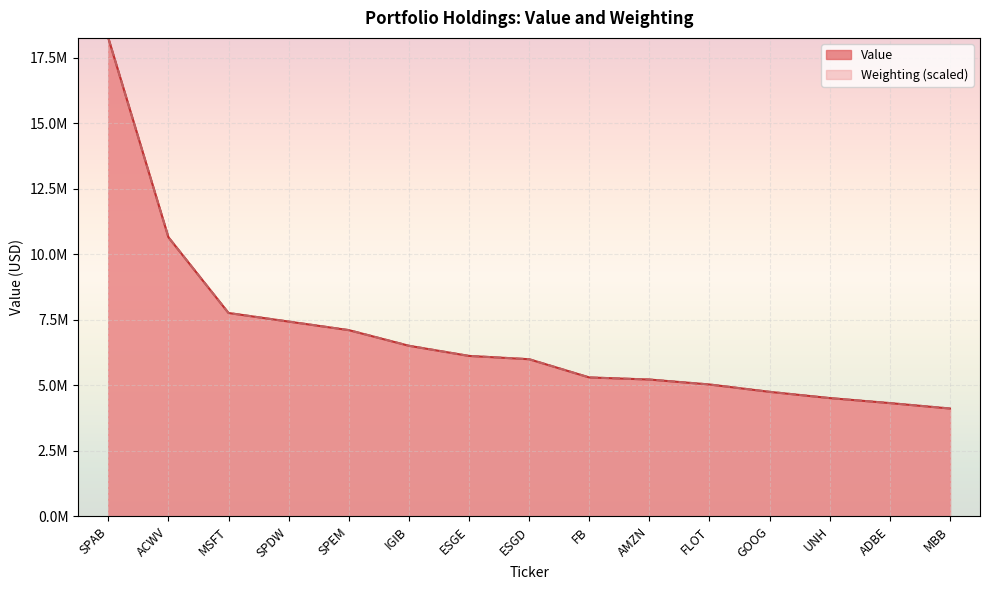

Which category has the highest value across all series?

SPAB